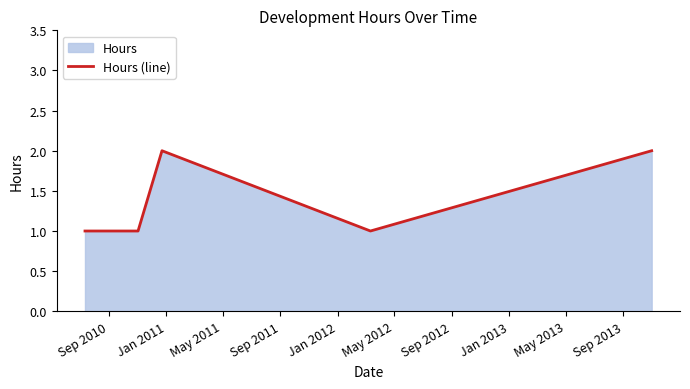

How many lines are shown in the chart?

1